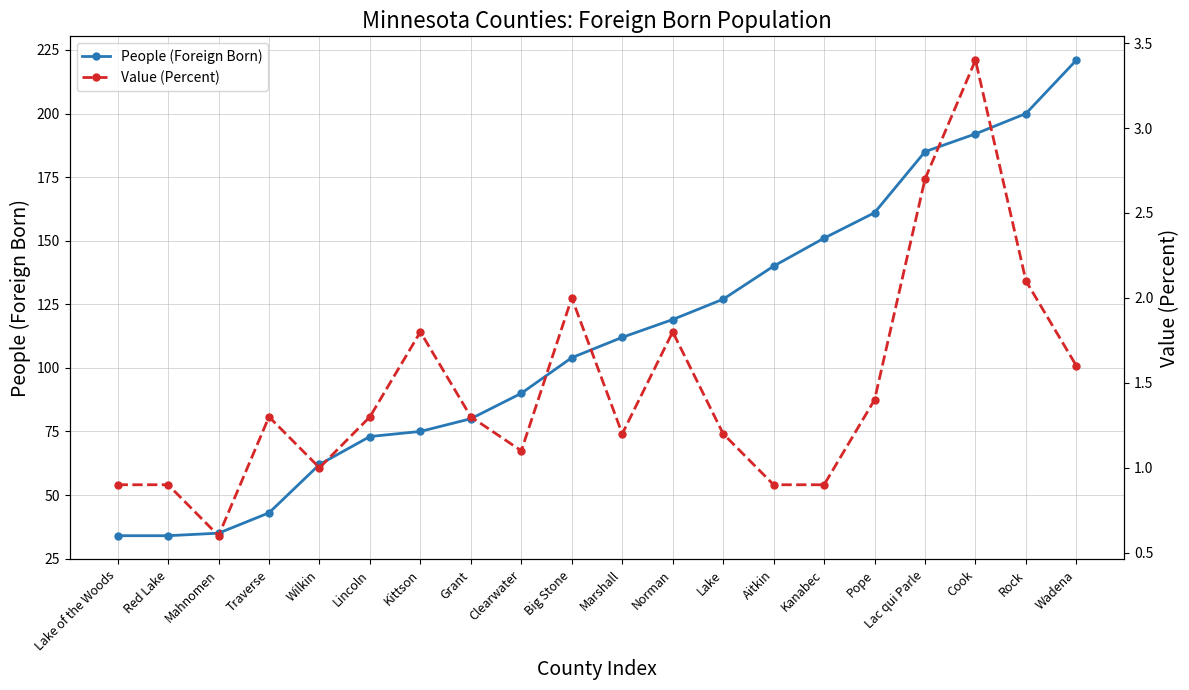

What is the value of the Value (Percent) point at the 20th from the left?

1.6